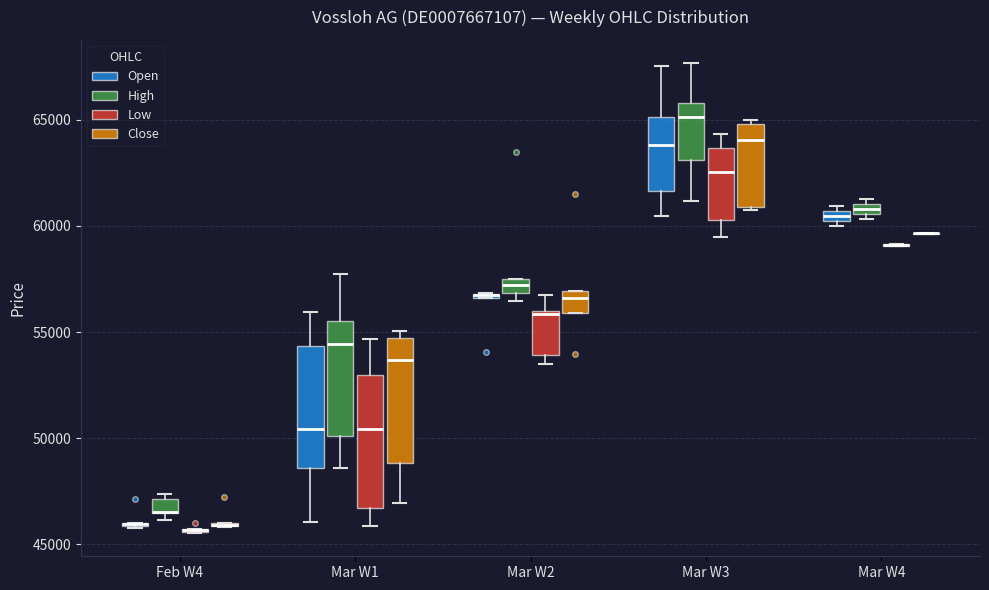

Where is the upper edge of the box for Mar W2 (High) on the y-axis? The values are not printed on the chart, so give them approximately, as read against the axis.

57500